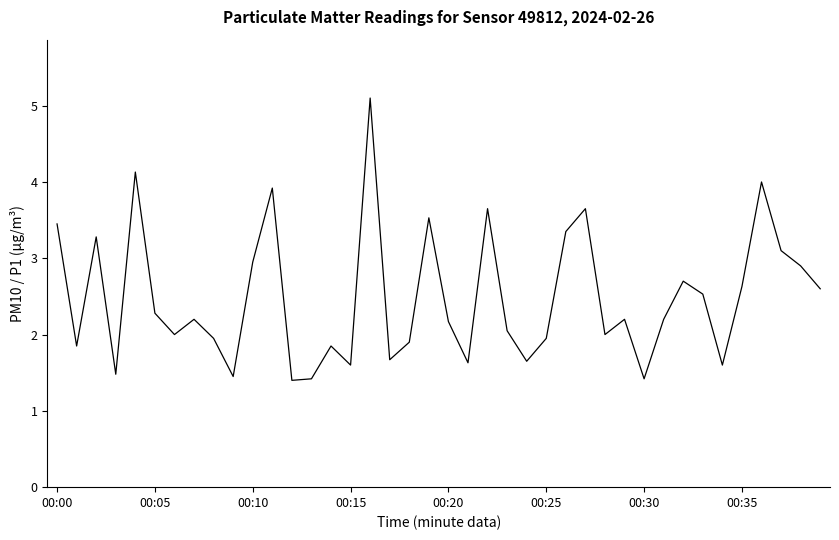

What is the smallest value displayed?

1.4